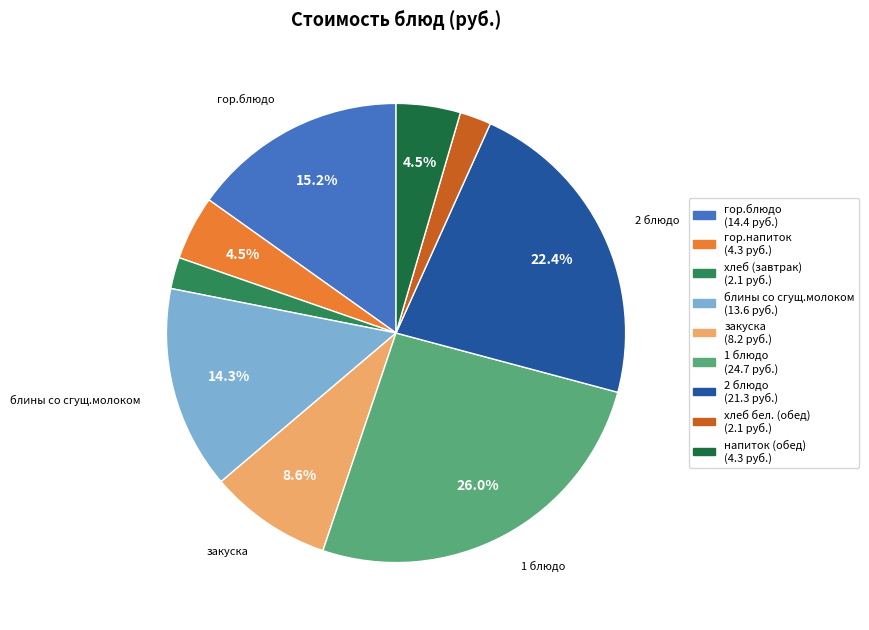

Does any single category account for the majority?

No